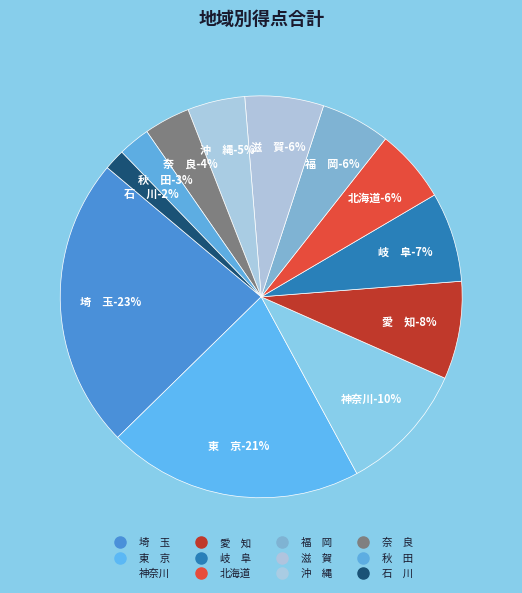

Does 石　川 represent more than half of the total?

No